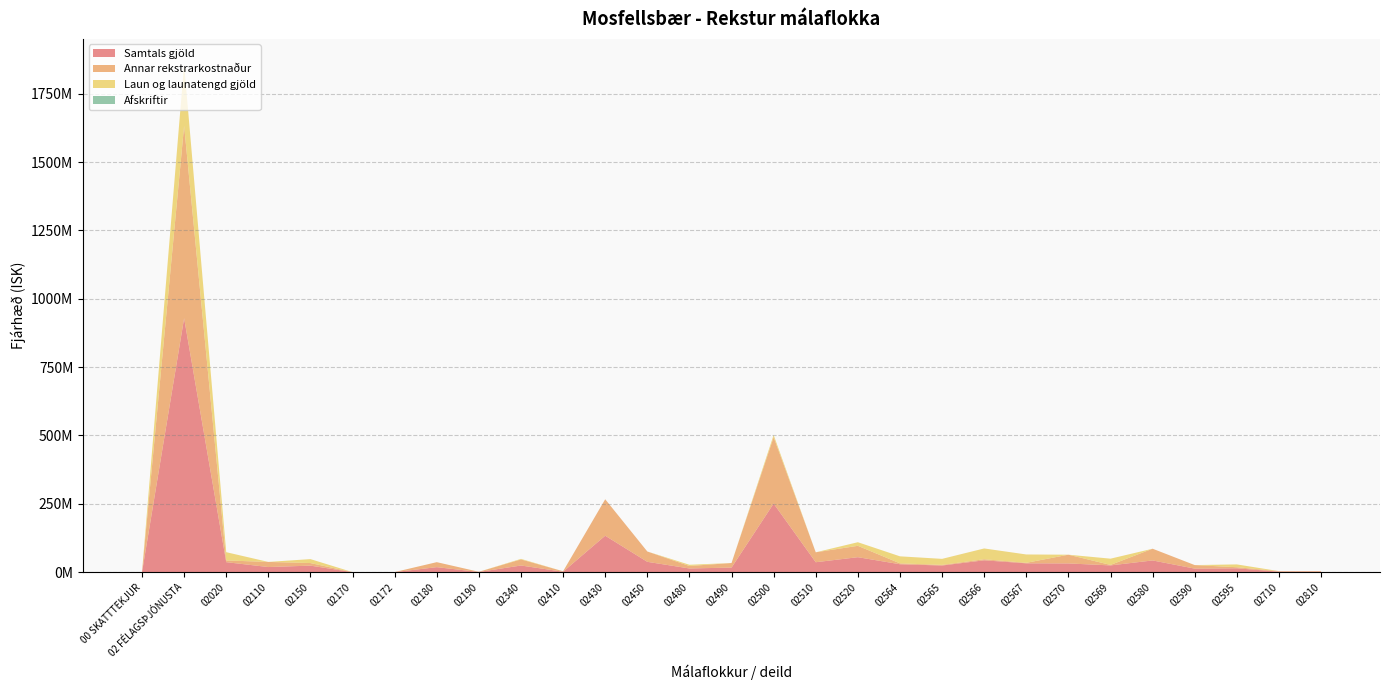

Reading left to right, extract all data points from this chart.

Samtals gjöld: 0	928728753	36544748	18716561	23871922	68640	191901	18294627	710259	24303258	1621397	133305334	37796749	13516462	16724605	250866448	36318949	54755021	28954441	24320586	43354375	32352325	31936464	24673913	42863999	12950311	14162786	1893764	1993363
Annar rekstrarkostnaður: 0	703600475	6261312	18716561	9436056	68640	191901	18294627	710259	22285958	1621397	133305334	37796749	9016526	16724605	242879010	36318949	41600156	3240310	2206207	3857706	1783749	31936464	1804446	42863999	12950311	3842116	1893764	1993363
Laun og launatengd gjöld: 0	225128278	30283436	0	14435866	0	0	0	0	2017300	0	0	0	4499936	0	7987438	0	13154865	25714131	22114379	39496669	30568576	0	22869467	0	0	10320670	0	0
Afskriftir: 0	0	0	0	0	0	0	0	0	0	0	0	0	0	0	0	0	0	0	0	0	0	0	0	0	0	0	0	0